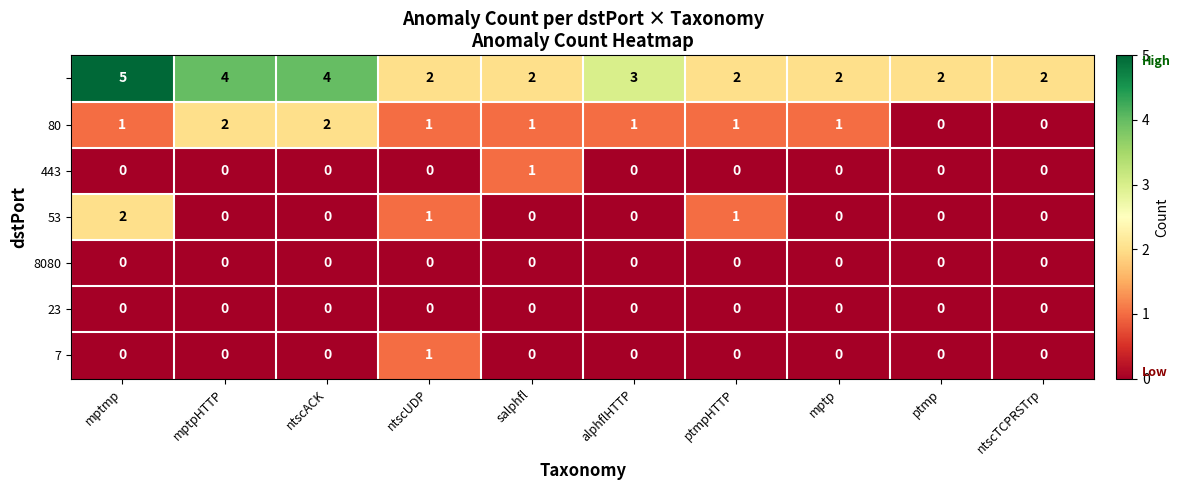

At which category is the sum across all series the highest?

mptmp